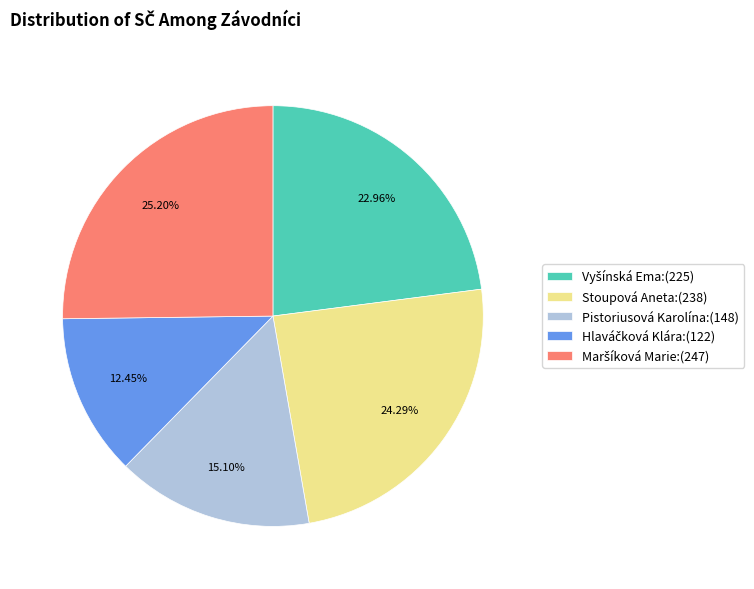

Combined, do Stoupová Aneta:(238) and Pistoriusová Karolína:(148) account for over 50%?

No